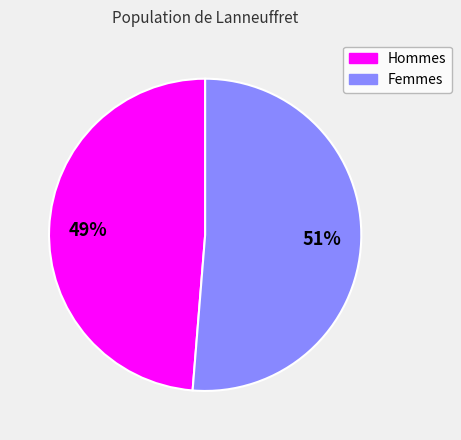

Does any single category account for the majority?

Yes